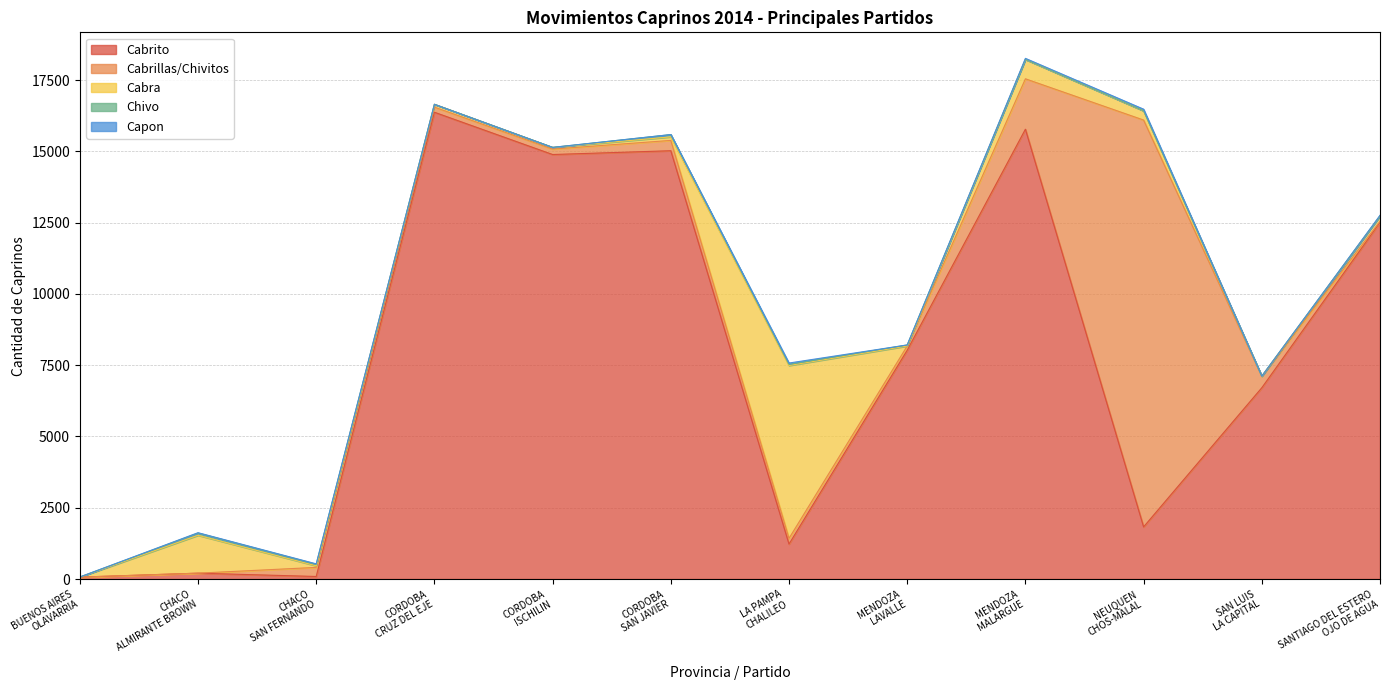

Does the chart display data point markers on the line(s)?

No